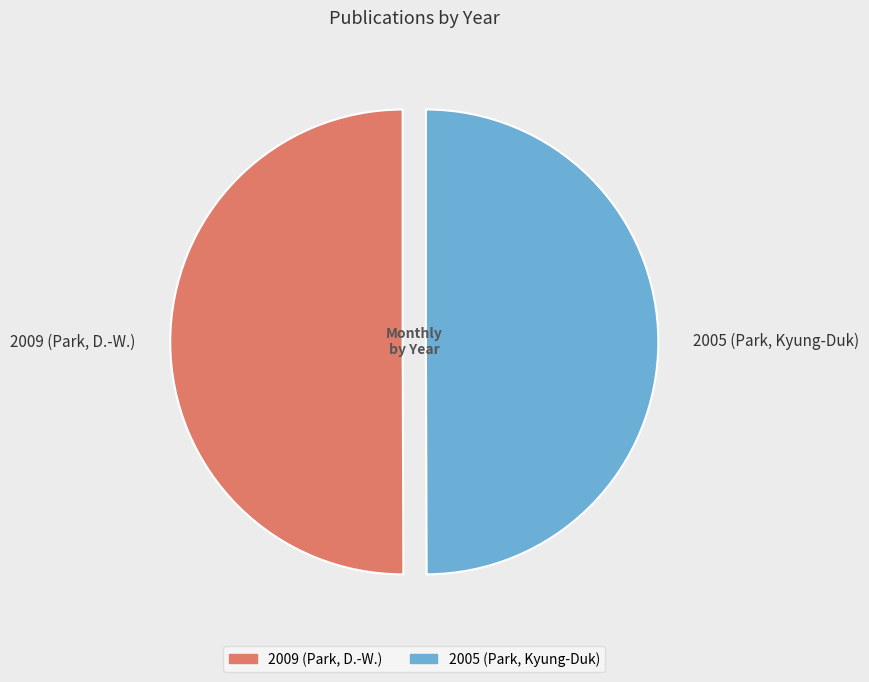

What portion of the pie excludes 2009 (Park, D.-W.)?

50.0%